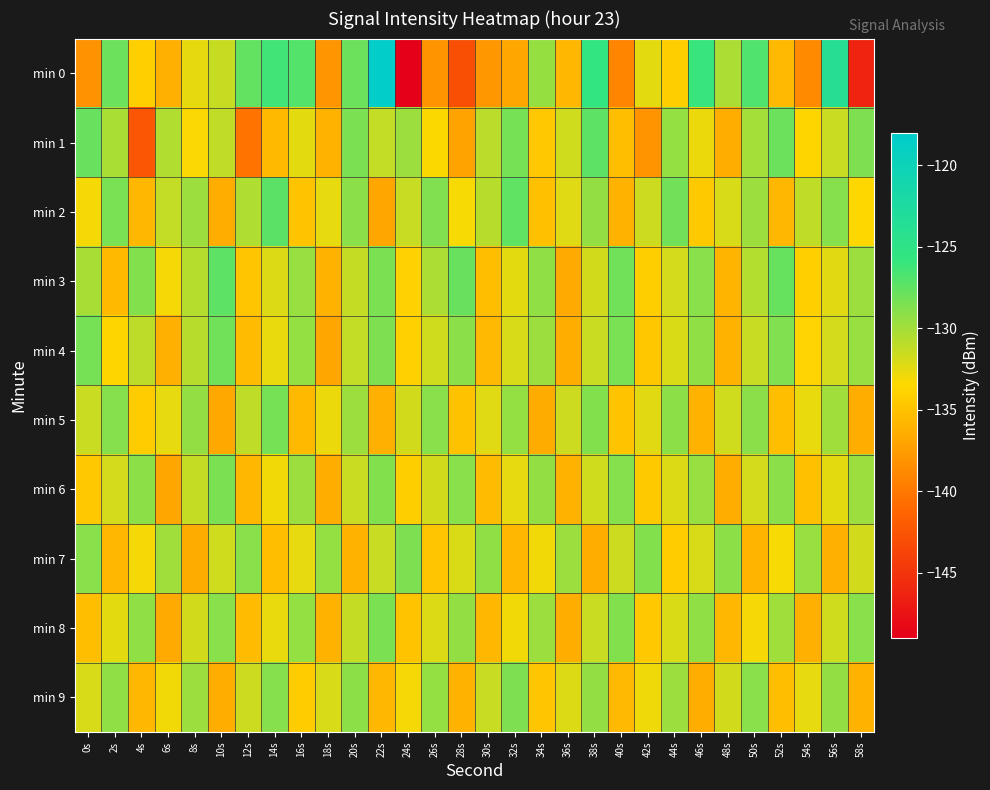

What is the spread (max minus min) of values at 28s?

15.2